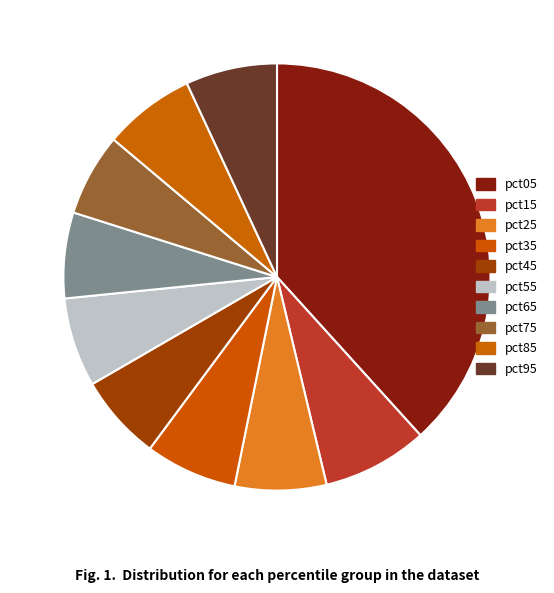

What is the change in value from pct05 to pct95?

-2.9